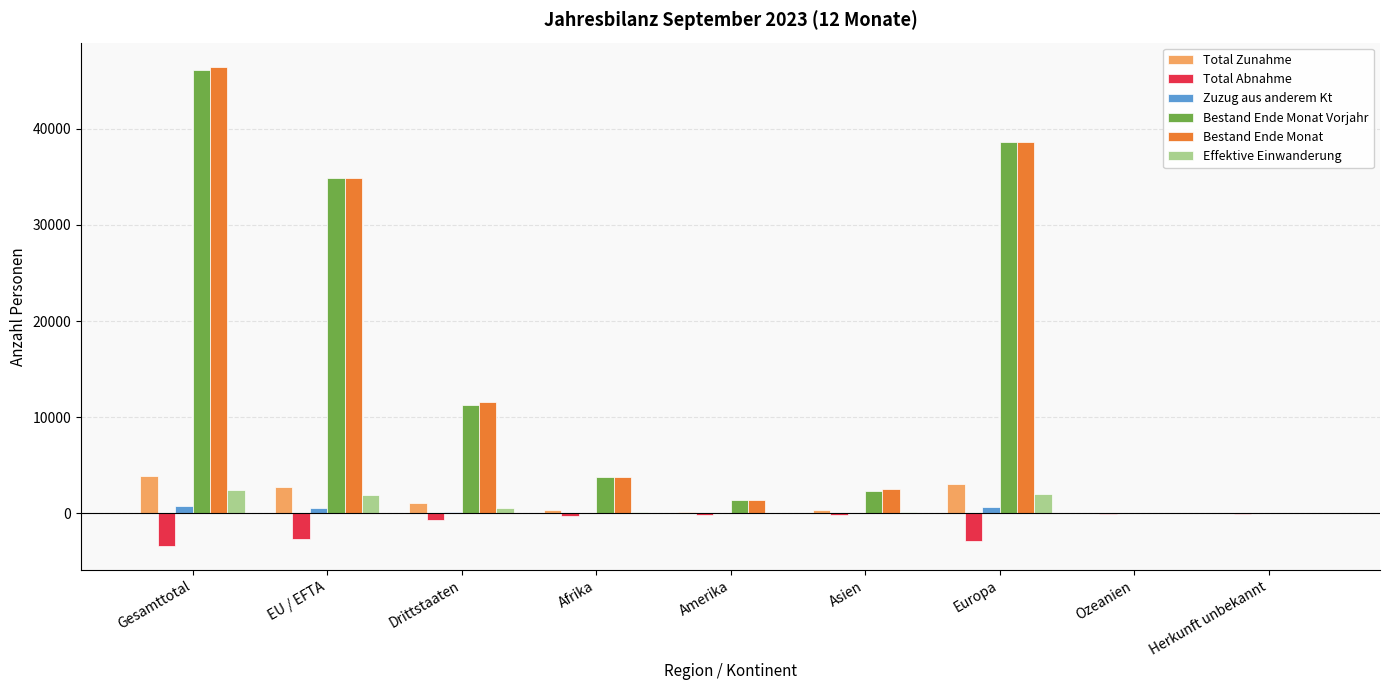

Where does the Effektive Einwanderung series first go above 176?

Gesamttotal